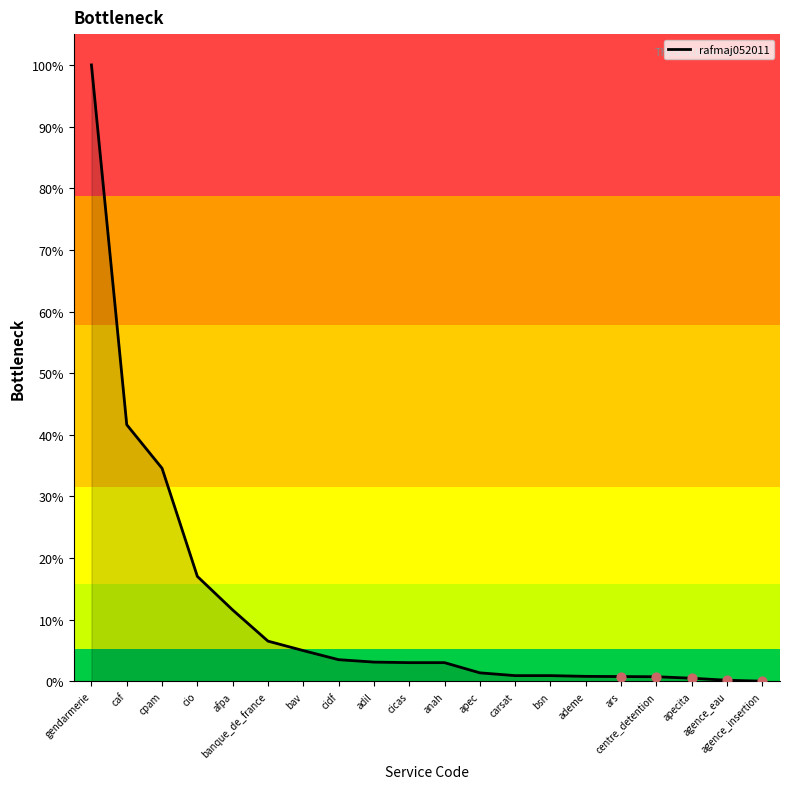

What is the change in value from centre_detention to agence_insertion?

-0.7